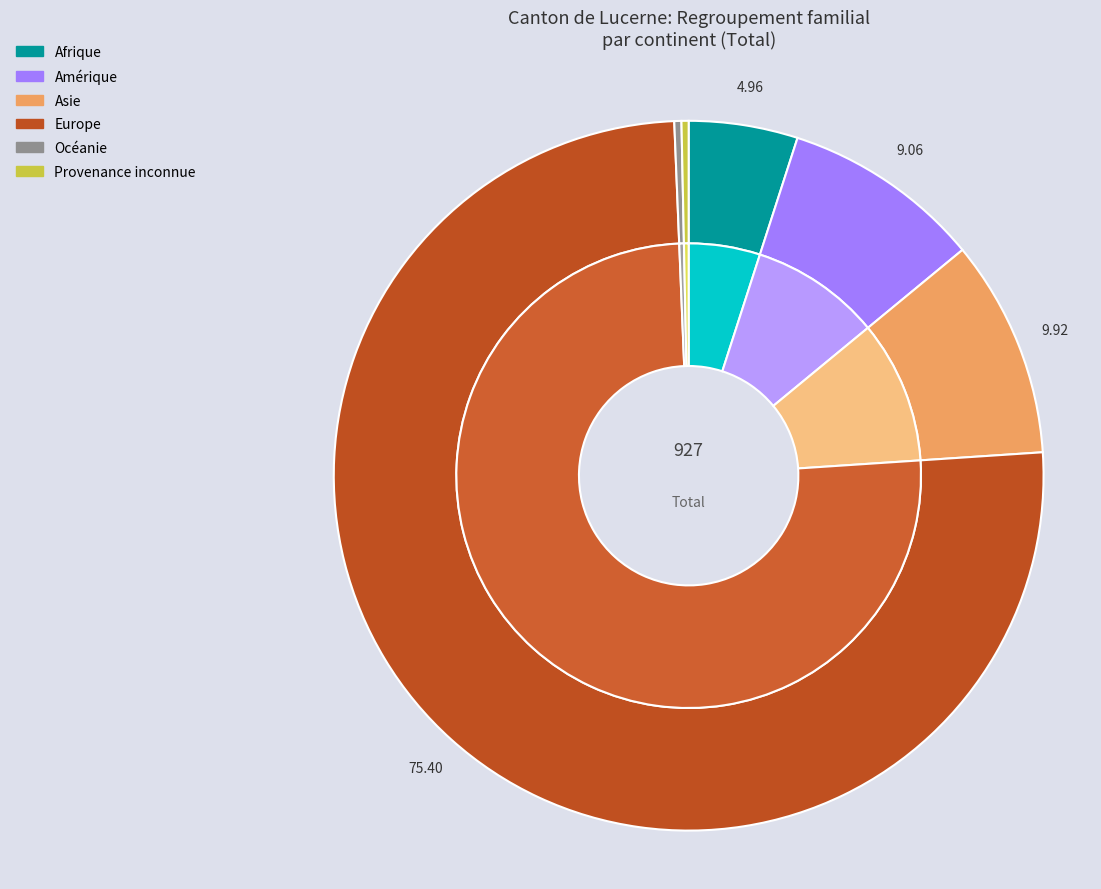

To the nearest percent, what is the difference between the Océanie and Afrique slice percentages?

5%